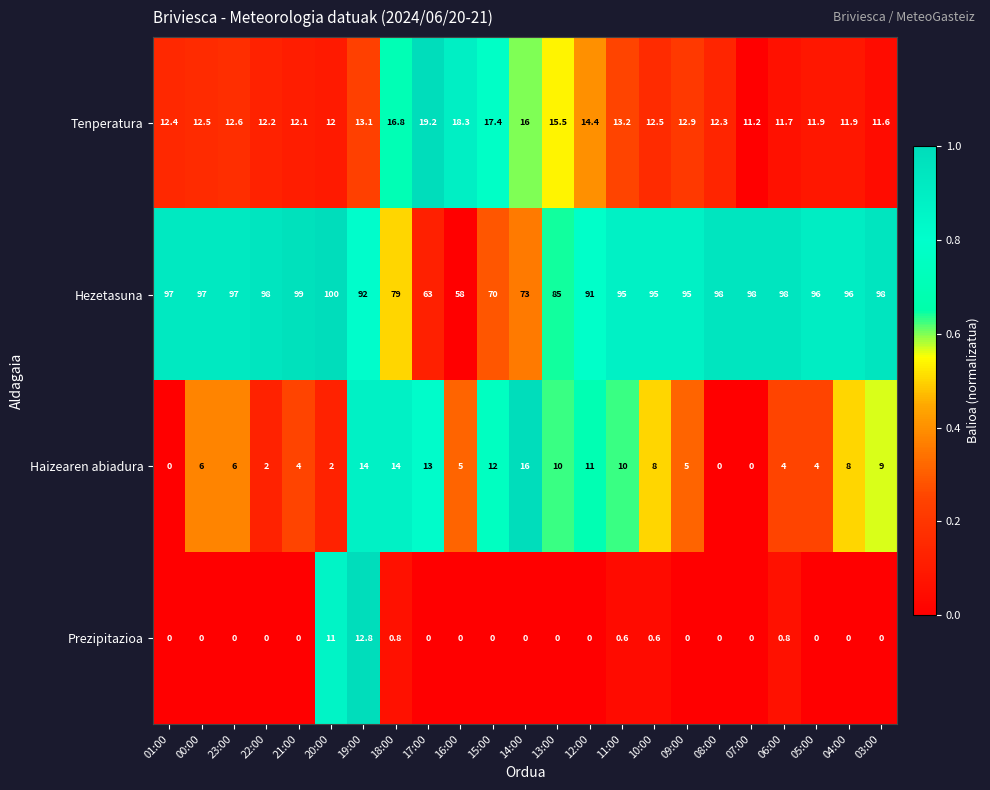

The value of Hezetasuna at 01:00 is 97.0. True or false?

True